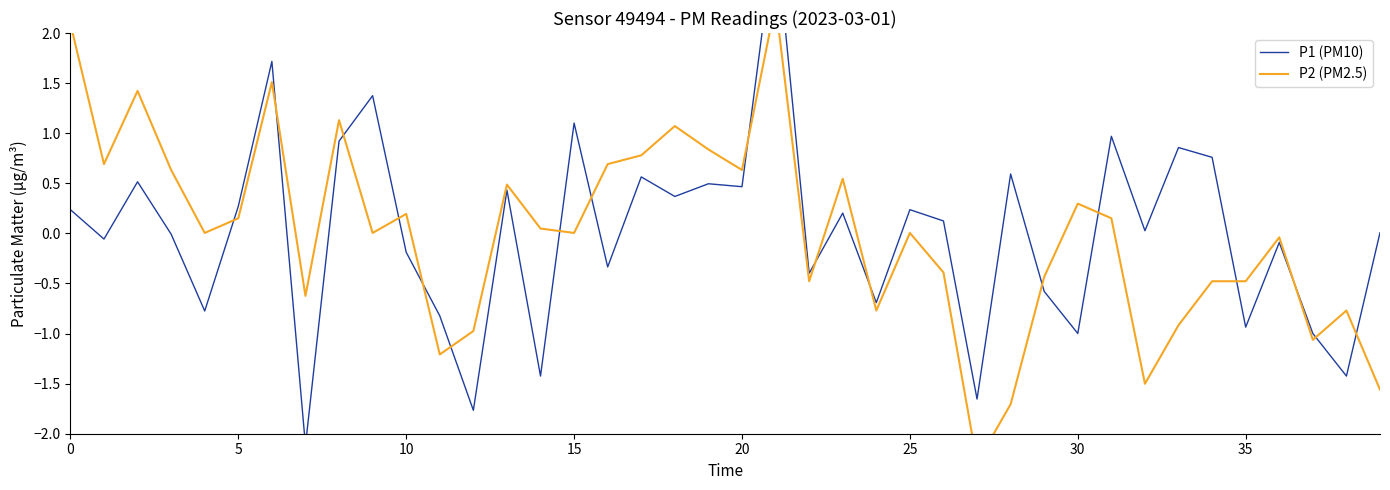

What is the label of the 29th point from the right?

11